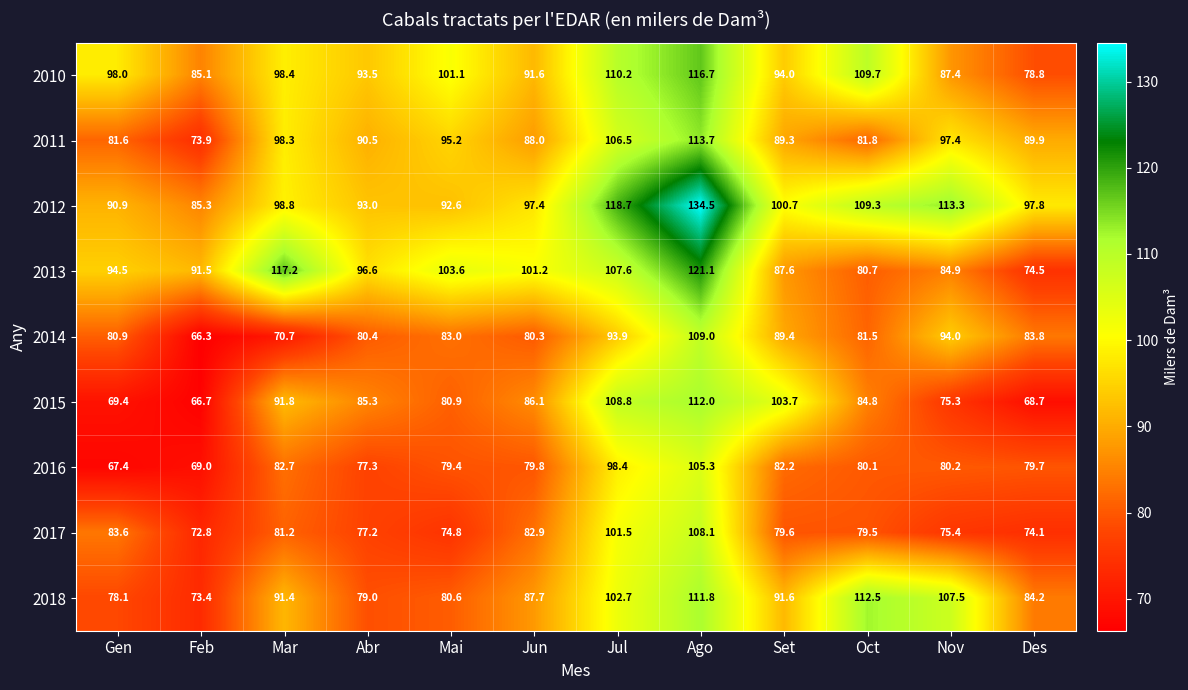

List the series in order of their peak value, lowest first.

2016, 2017, 2014, 2015, 2018, 2011, 2010, 2013, 2012